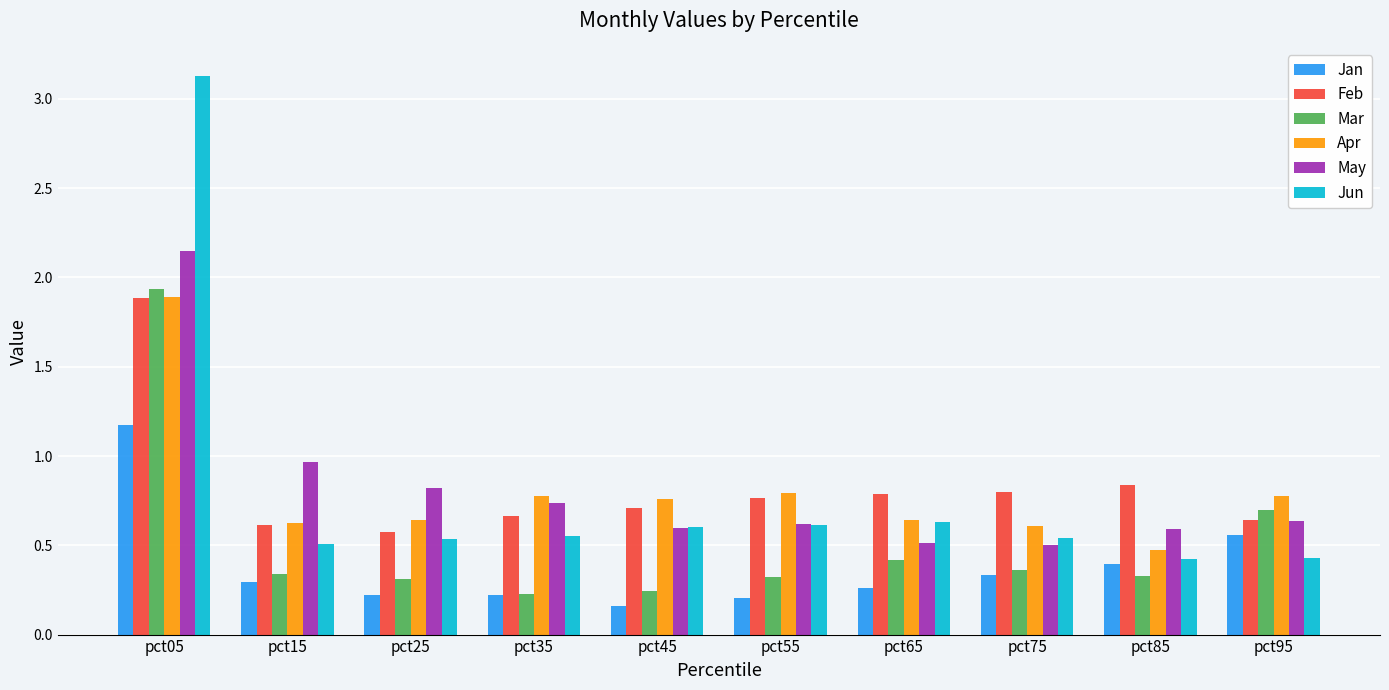

At how many categories does at least one series exceed 2?

1